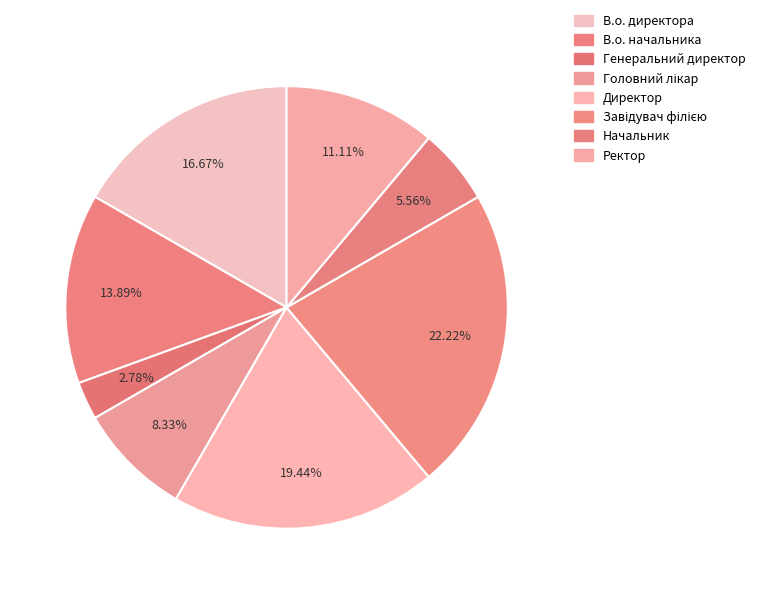

Does В.о. директора account for over 50% of the chart?

No